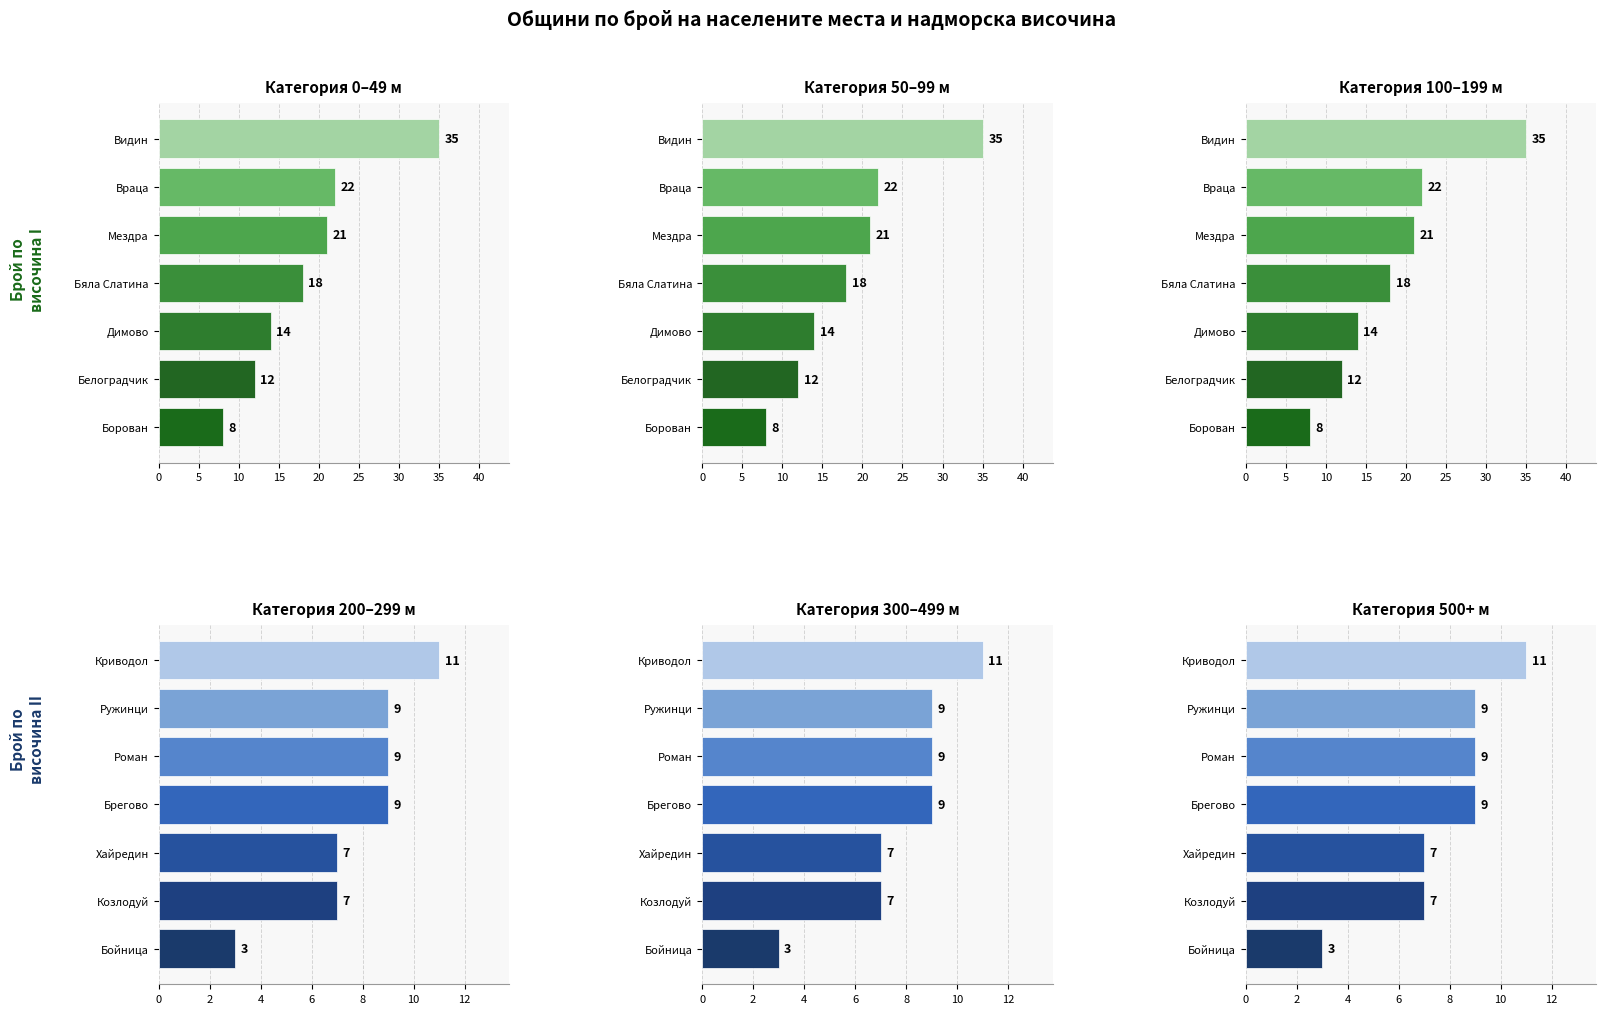

Between 5 and 30, which series saw the biggest shift?

Категория 0–49 м